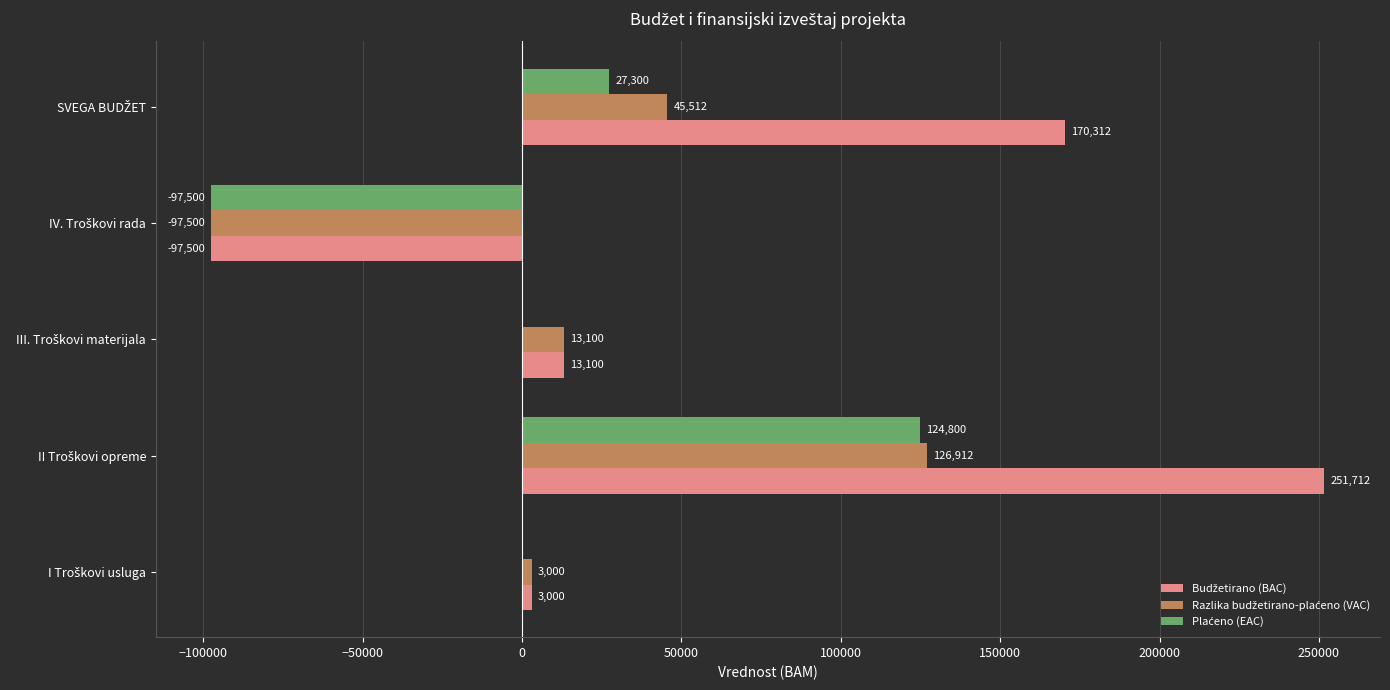

What is the maximum value shown in the chart?

251712